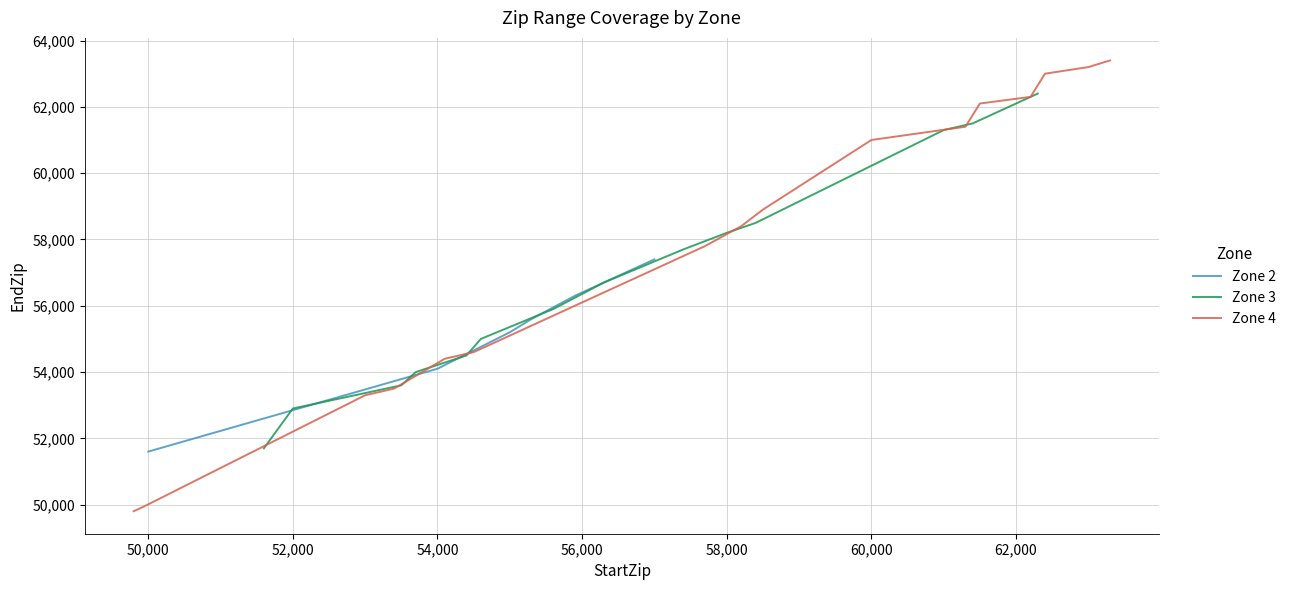

True or false: Zone 4 has a value of 62201 at 1.

True